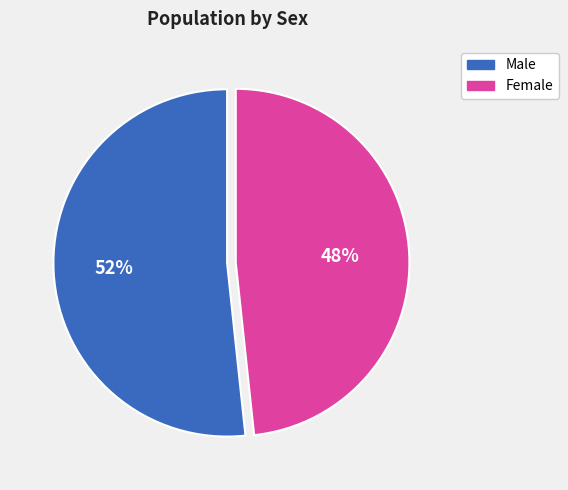

What percentage is the Male slice, to the nearest percent?

52%